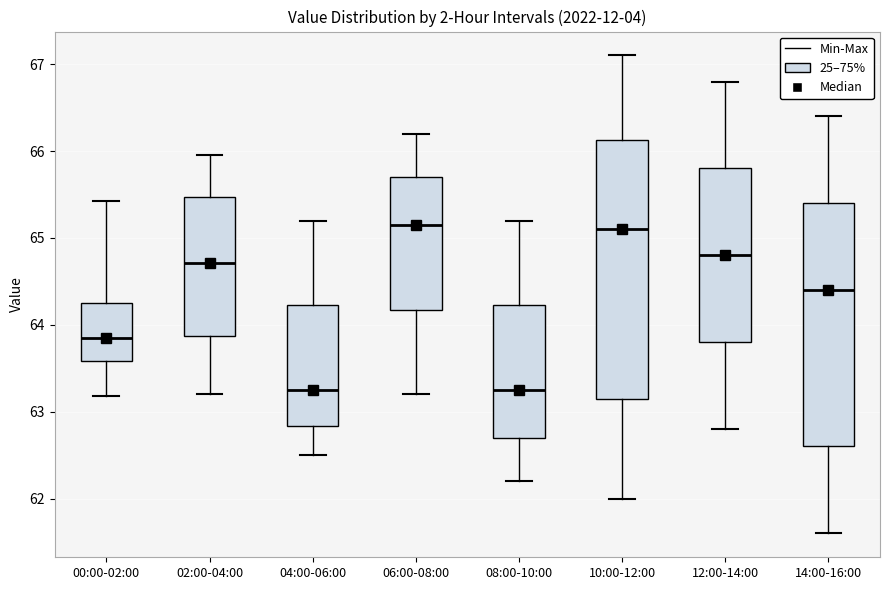

Reading left to right, transcribe this box plot: for each box, give where its median line is, the range the box spans, and where its two whiskers end, as read against the y-axis. The values are not printed on the chart, so give them approximately, as read against the axis.

00:00-02:00: median 63.8, box 63.6 to 64.3, whiskers 63.2 to 65.4
02:00-04:00: median 64.7, box 63.9 to 65.5, whiskers 63.2 to 66.0
04:00-06:00: median 63.3, box 62.8 to 64.2, whiskers 62.5 to 65.2
06:00-08:00: median 65.2, box 64.2 to 65.7, whiskers 63.2 to 66.2
08:00-10:00: median 63.3, box 62.7 to 64.2, whiskers 62.2 to 65.2
10:00-12:00: median 65.1, box 63.2 to 66.1, whiskers 62.0 to 67.1
12:00-14:00: median 64.8, box 63.8 to 65.8, whiskers 62.8 to 66.8
14:00-16:00: median 64.4, box 62.6 to 65.4, whiskers 61.6 to 66.4